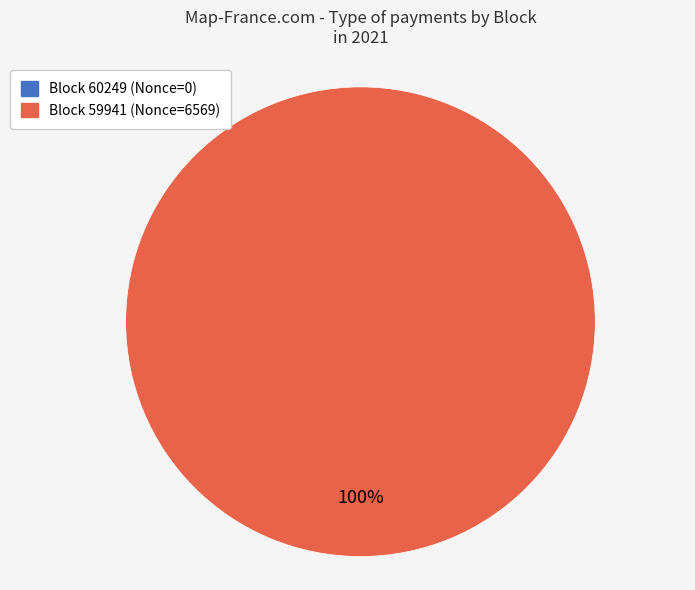

To the nearest percent, what is the difference between the largest and smallest slice percentages?

100%